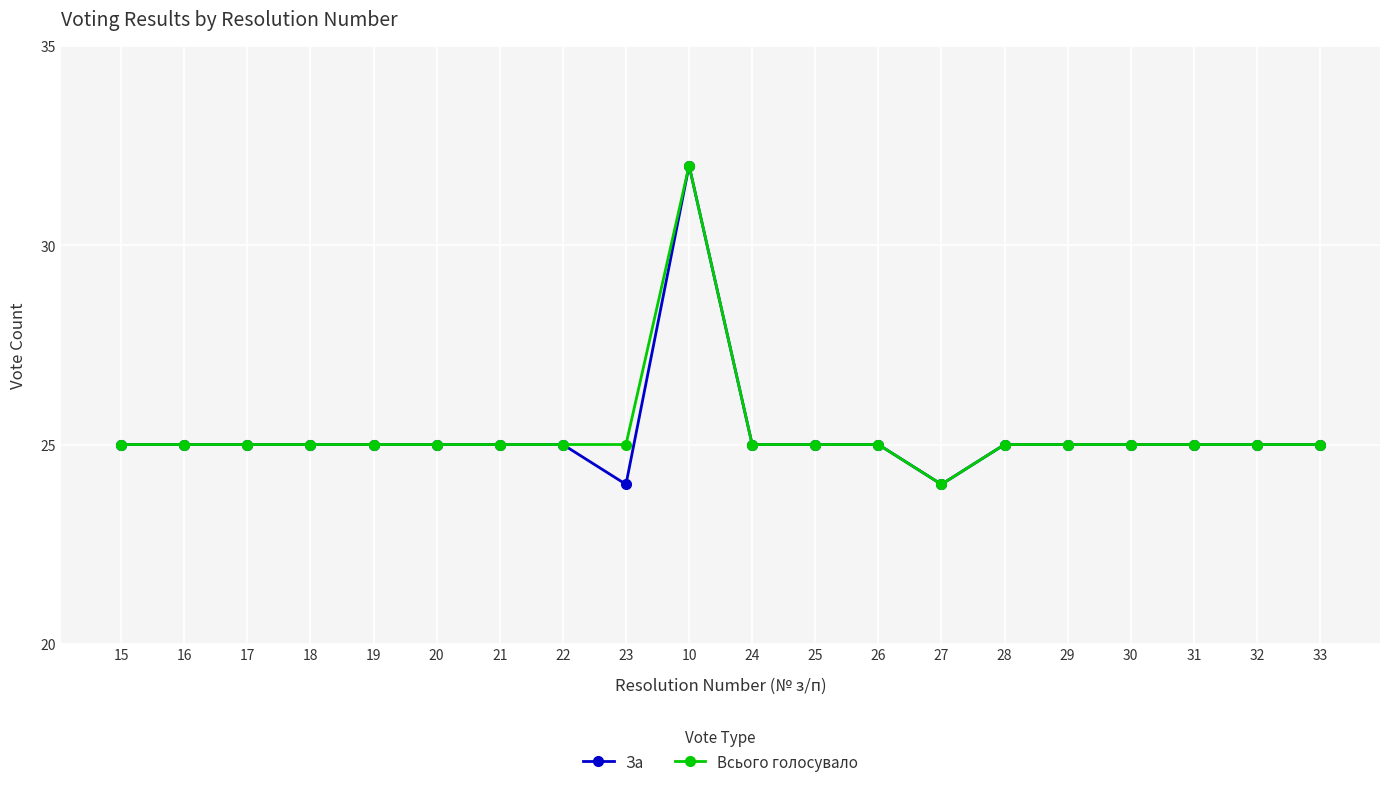

What is the label of the 18th point from the left?

31